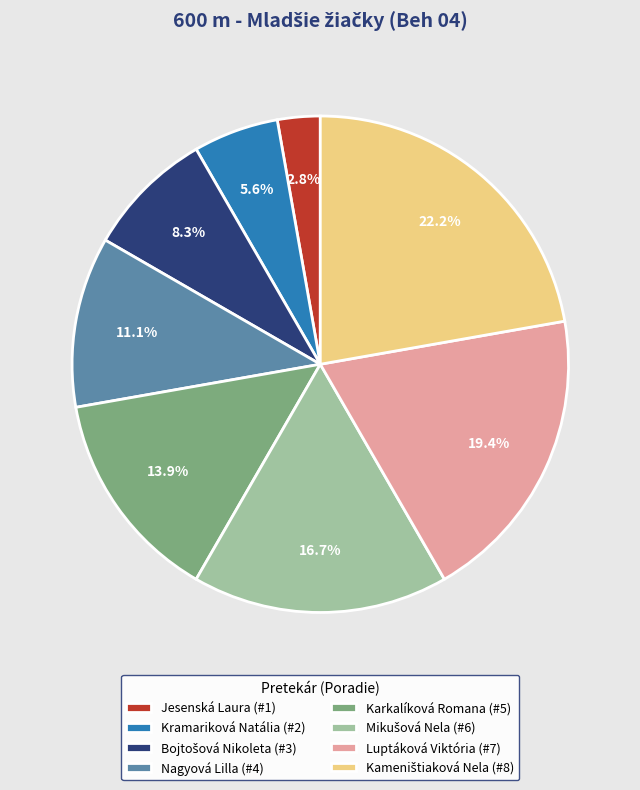

Is there a majority slice in this chart?

No